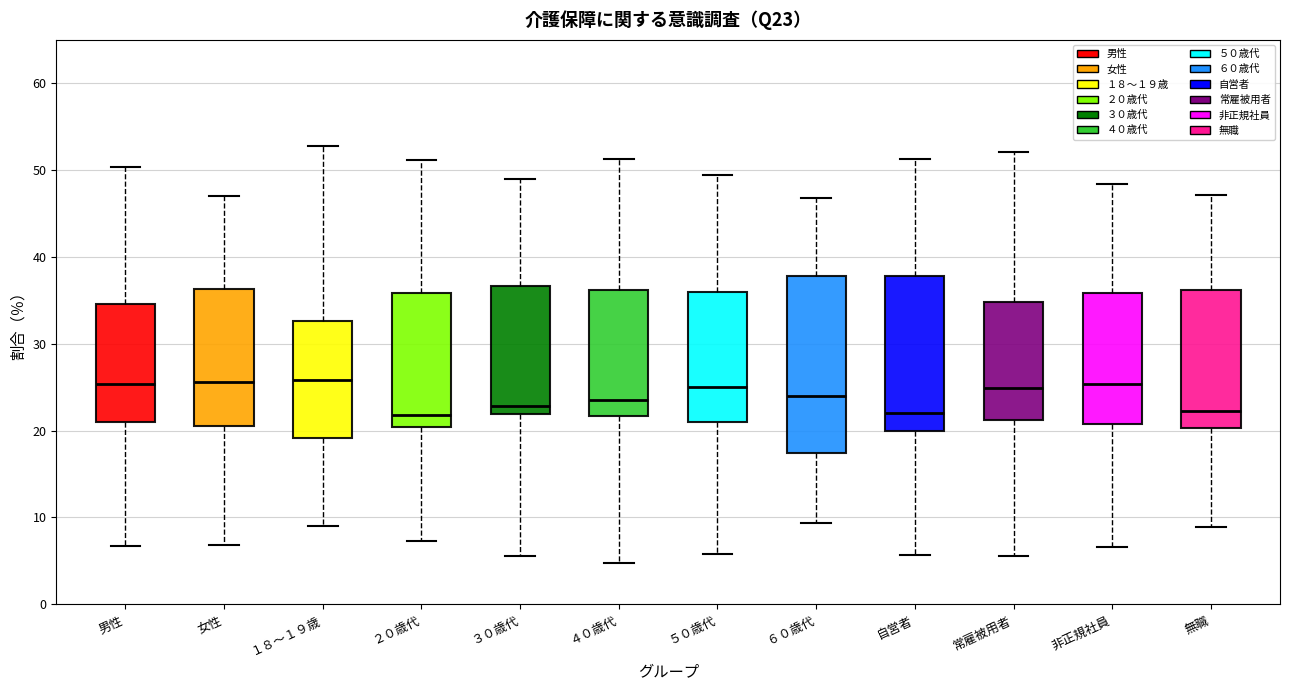

Which box is the tallest, from its lower edge to its upper edge?

６０歳代